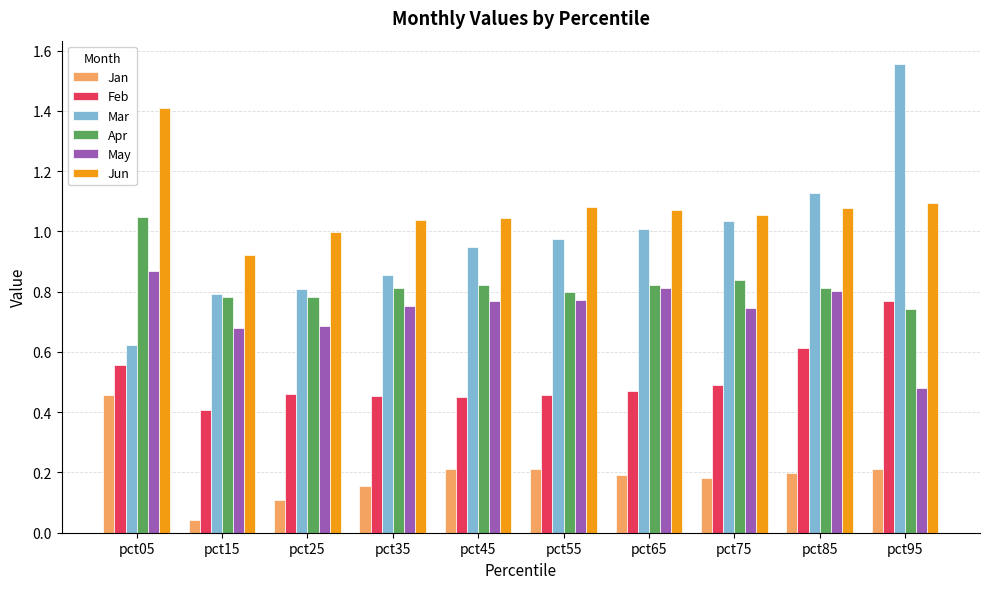

Which series has the largest total across all categories?

Jun